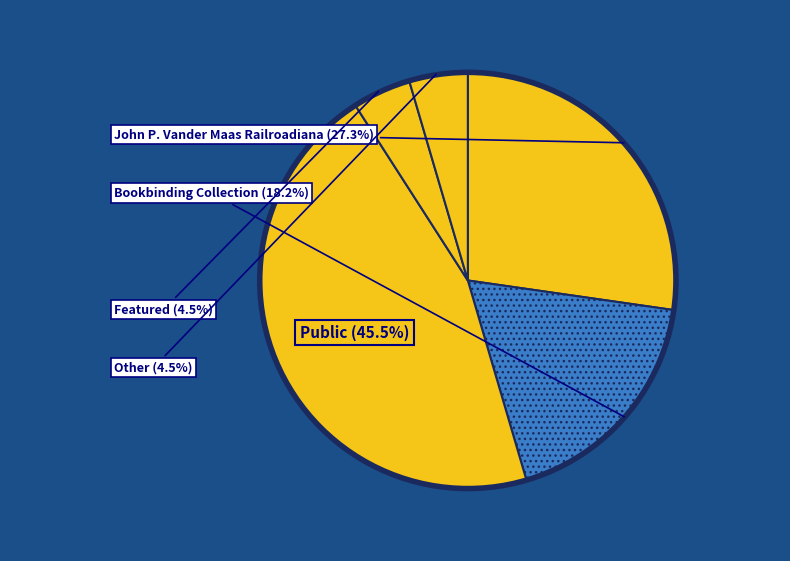

Is there a majority slice in this chart?

No